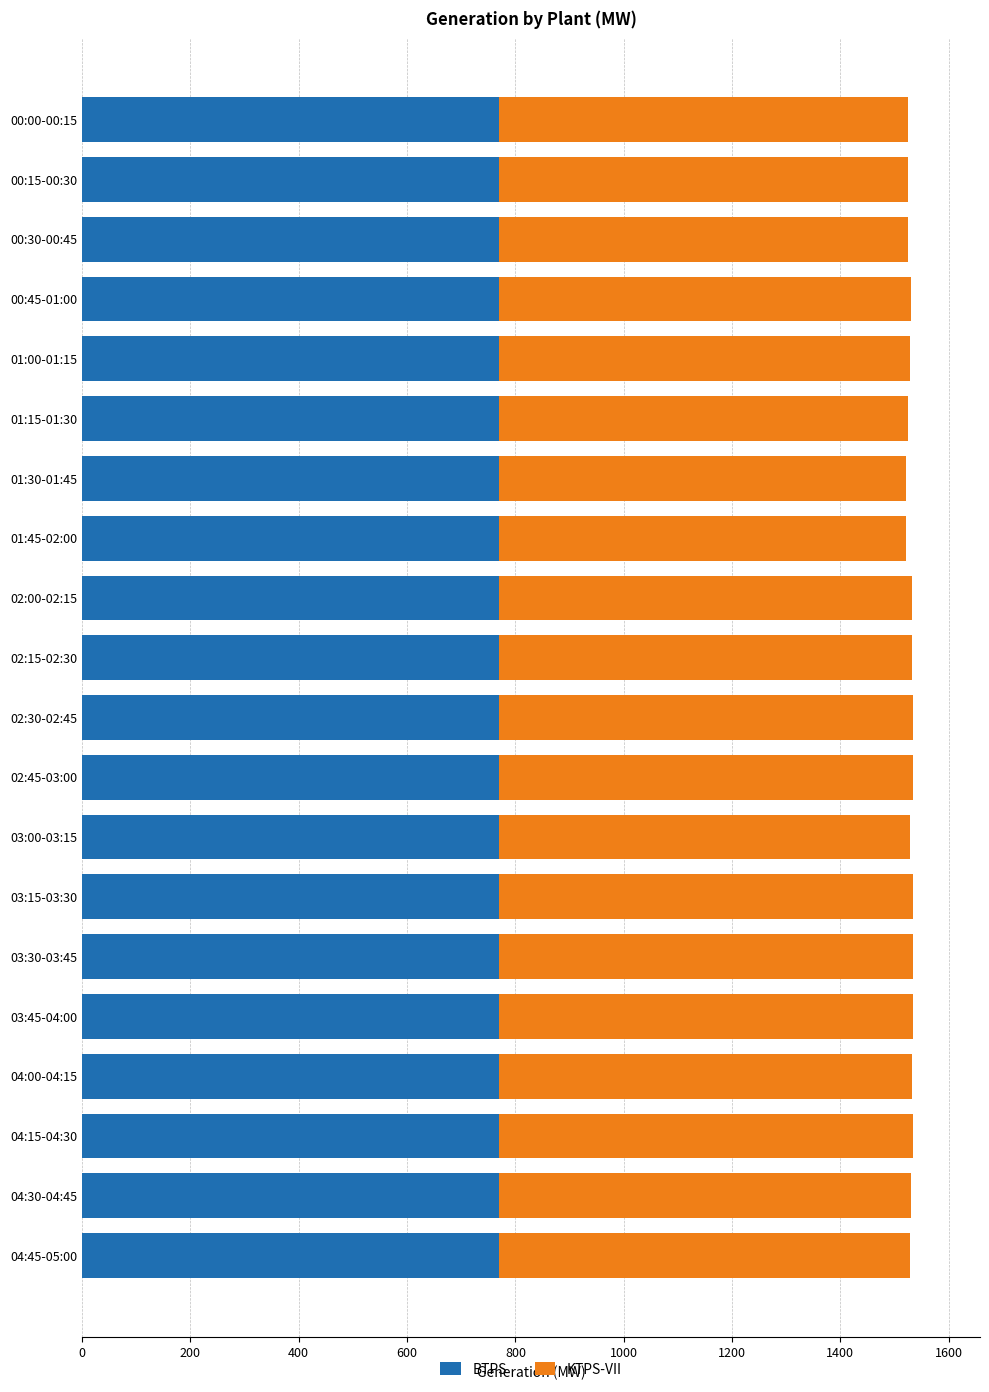

The value of BTPS at 03:30-03:45 is 419.9. True or false?

False